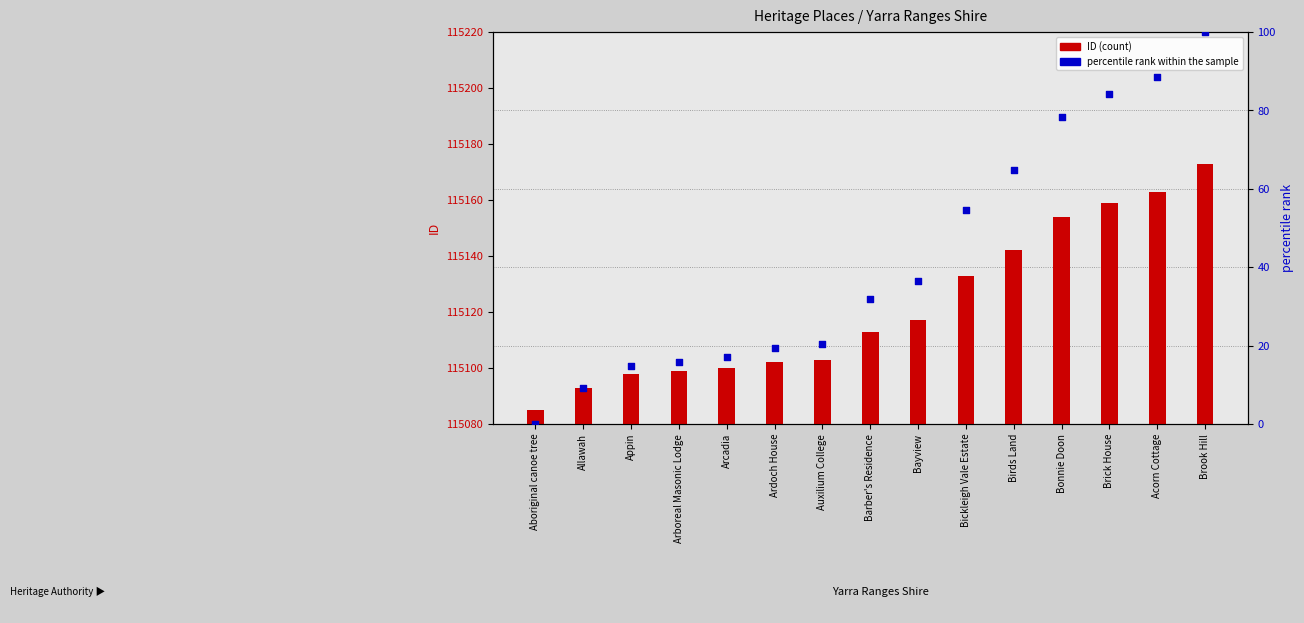

Which series has the largest Y range (max minus min)?

percentile rank within sample